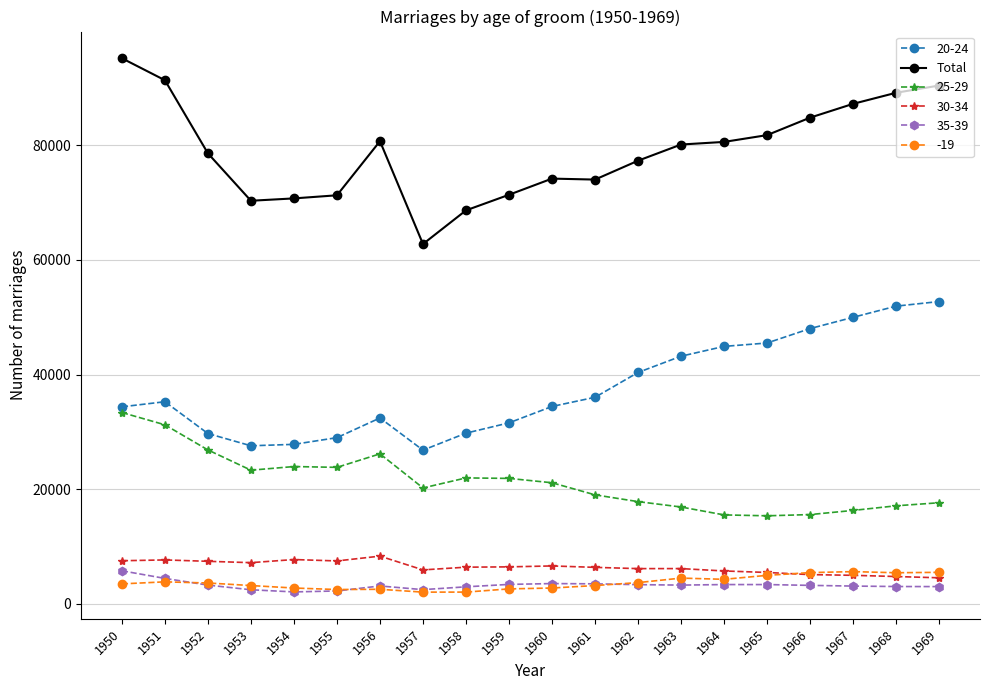

True or false: 30-34 has more than 2 points higher than both neighbors.

True